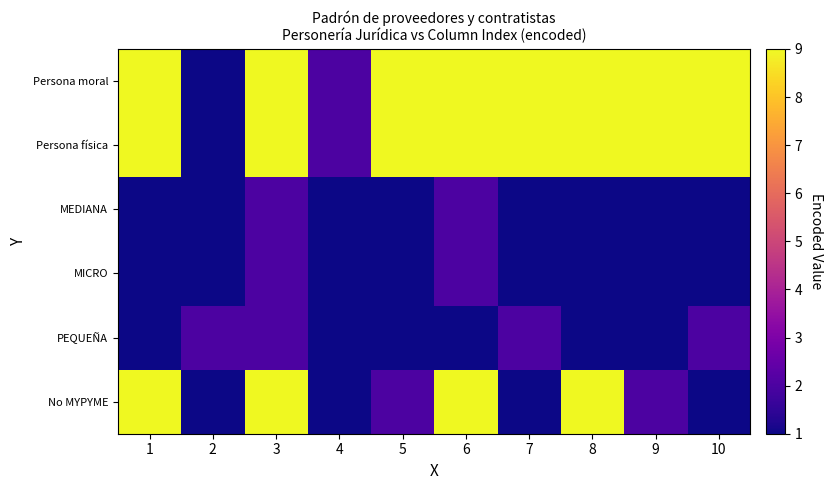

List the series in order of their peak value, lowest first.

MEDIANA, MICRO, PEQUEÑA, Persona moral, Persona física, No MYPYME